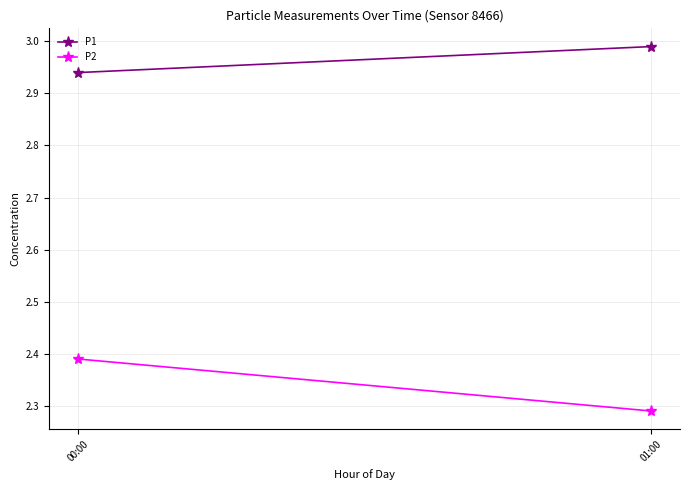

What is the difference between the P1 values at 01:00 and 00:00?

0.1